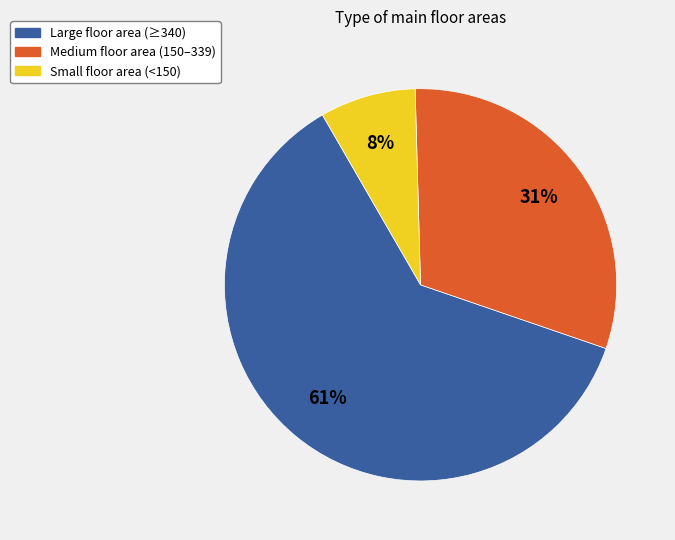

To the nearest percent, what is the average slice percentage?

33%